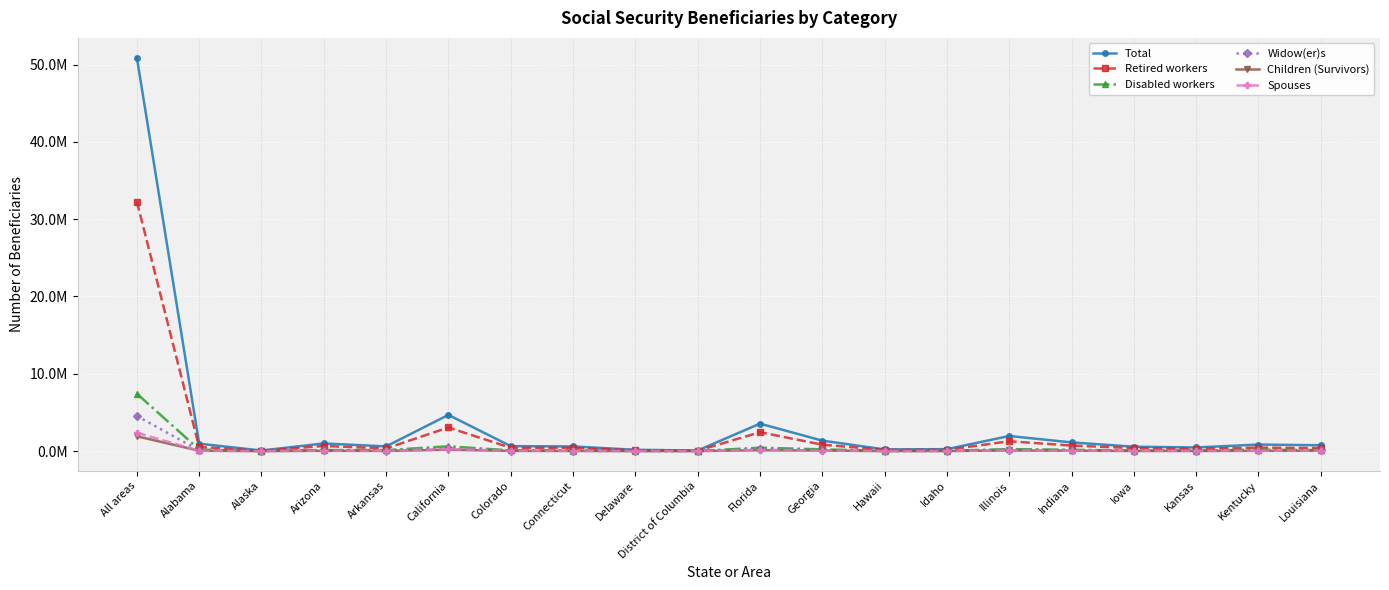

Between Arizona and Illinois, which series saw the biggest shift?

Total